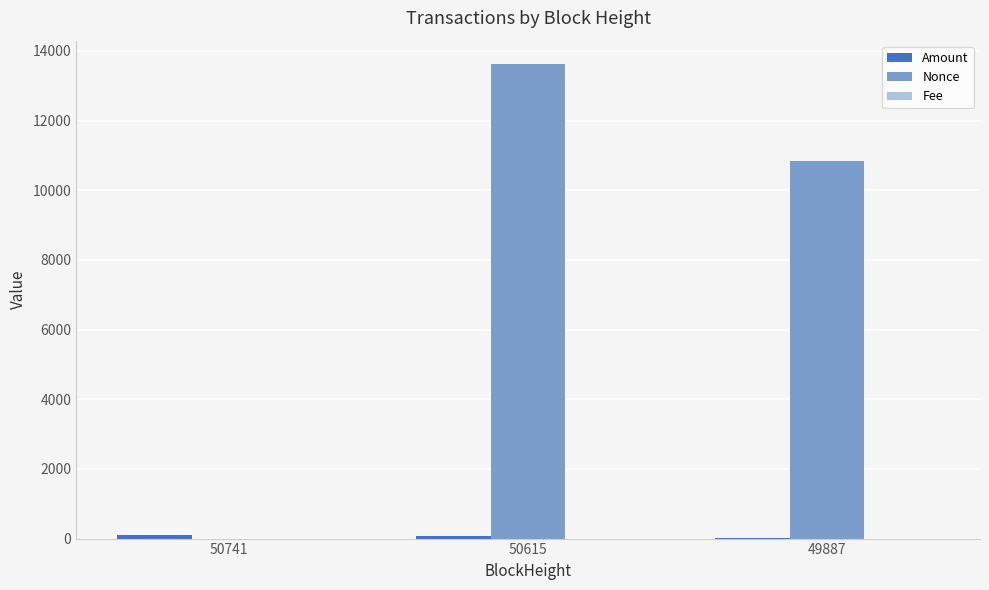

Between 50615 and 49887, which series saw the biggest shift?

Nonce